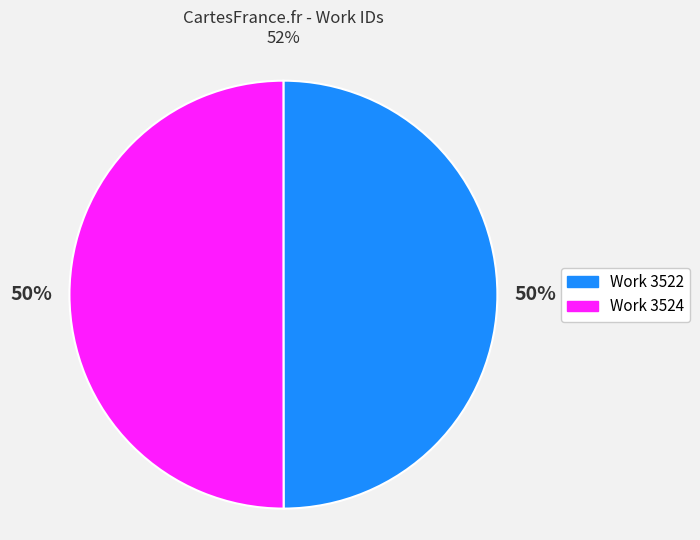

True or false: Work 3524 accounts for 50% of the total.

True